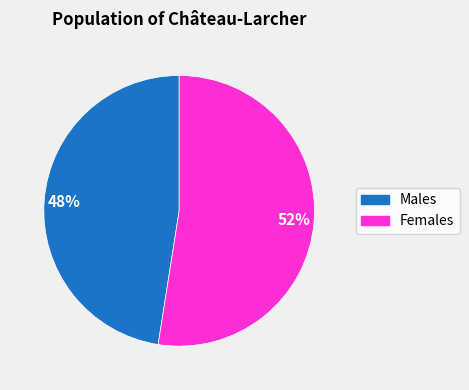

What percentage is the Males slice, to the nearest percent?

48%